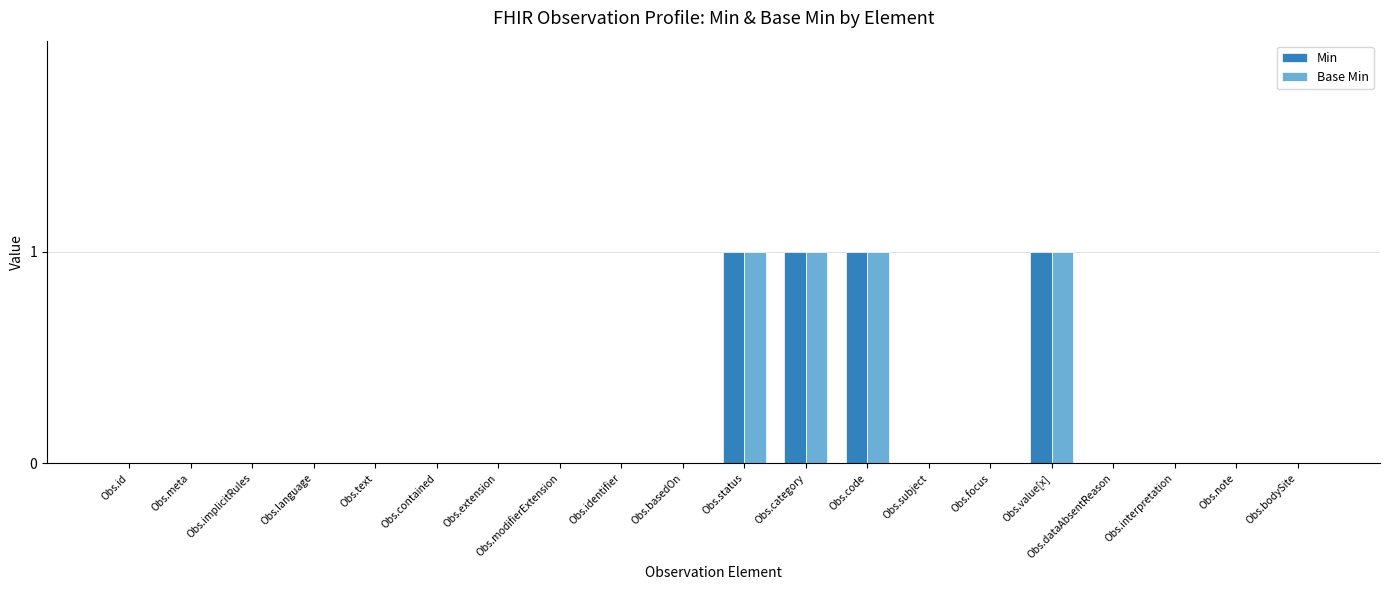

Is the value of Base Min at Obs.dataAbsentReason greater than the value of Min at Obs.category?

No